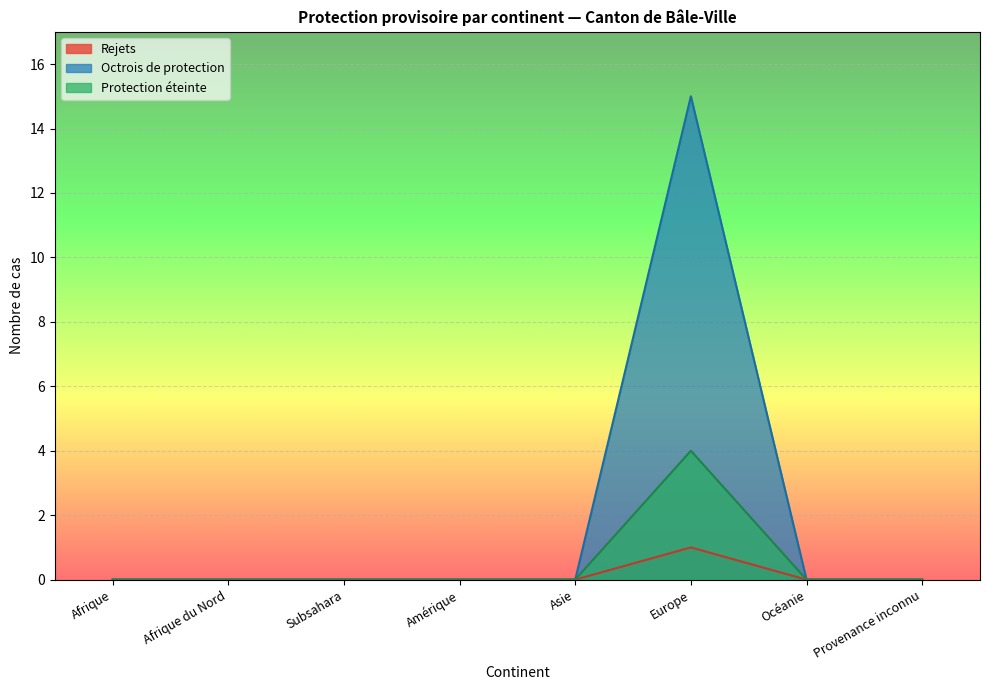

Reading left to right, transcribe all the data shown in this chart.

Rejets: 0	0	0	0	0	1	0	0
Octrois de protection: 0	0	0	0	0	15	0	0
Protection éteinte: 0	0	0	0	0	4	0	0